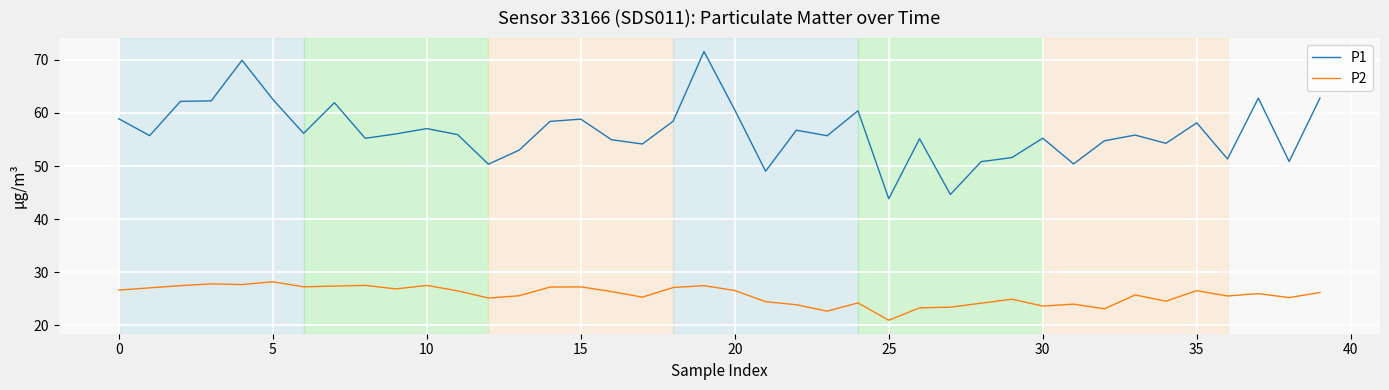

Which series has the largest range (max minus min)?

P1